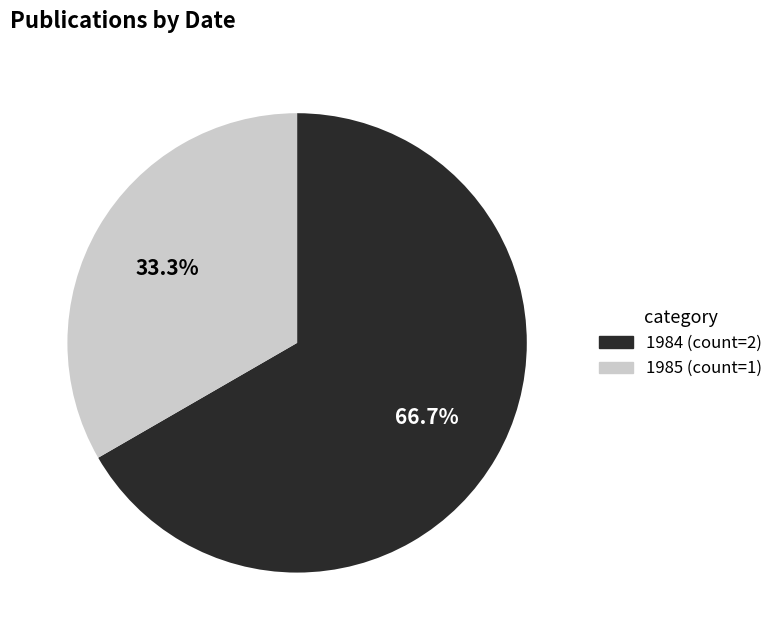

How many segments does this pie chart have?

2